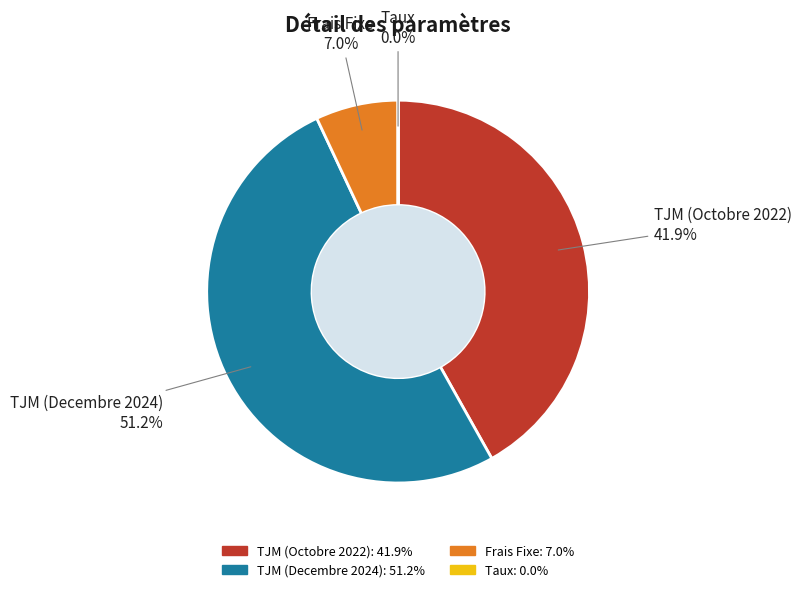

Approximately how many times larger is the value at TJM (Decembre 2024) compared to Frais Fixe?

7.3